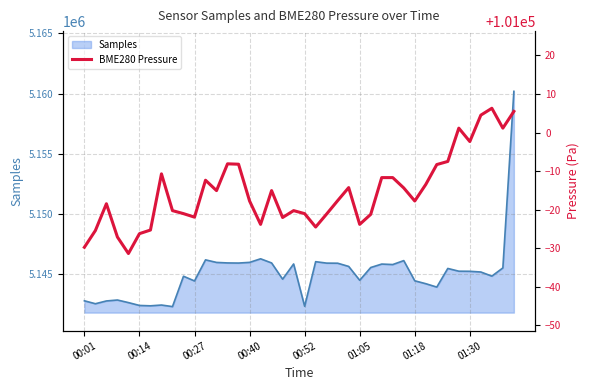

What is the smallest value displayed?

100968.6